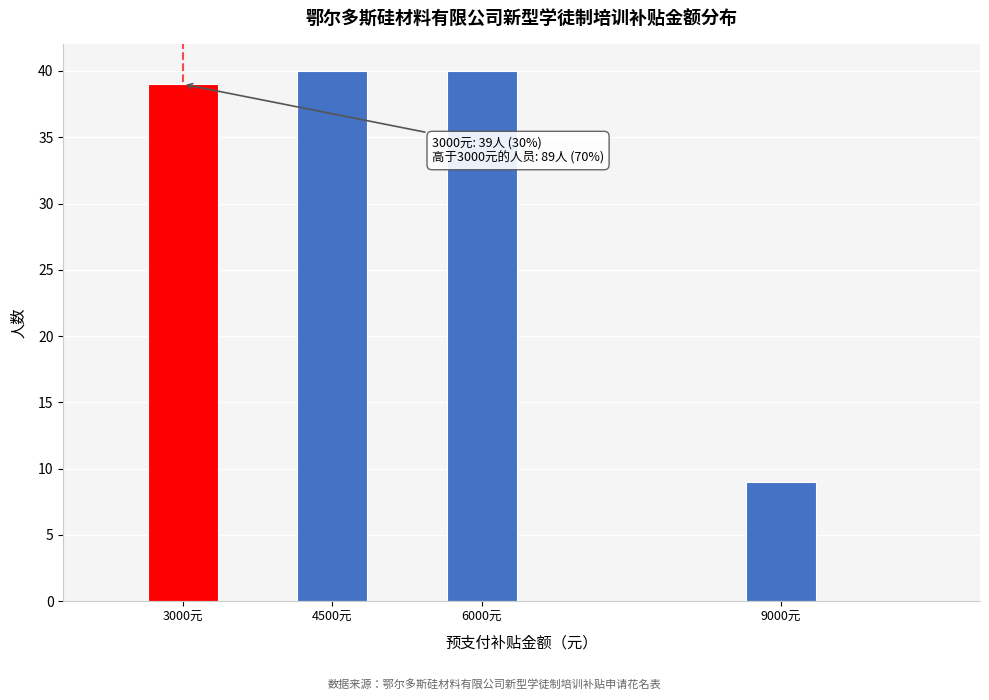

Reading left to right, transcribe all the data shown in this chart.

39	40	40	9